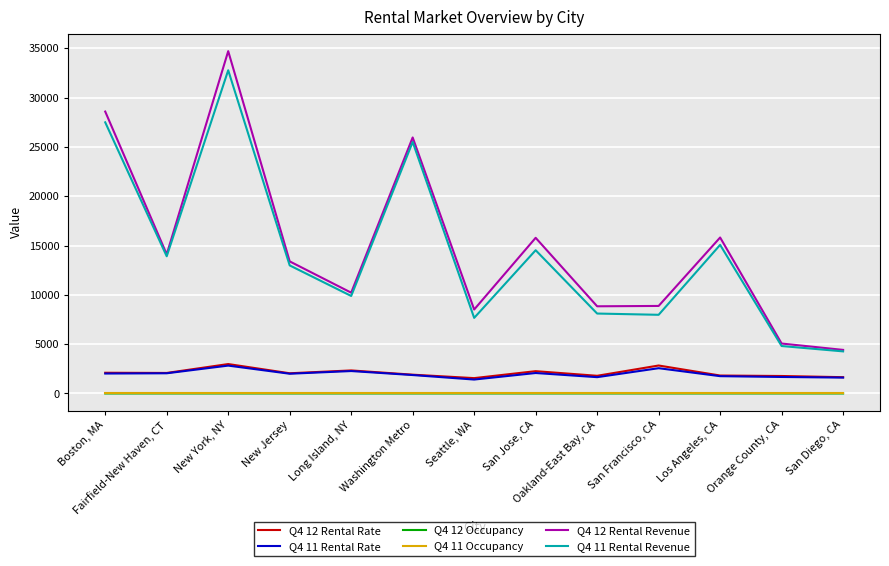

What is the minimum value shown in the chart?

0.9